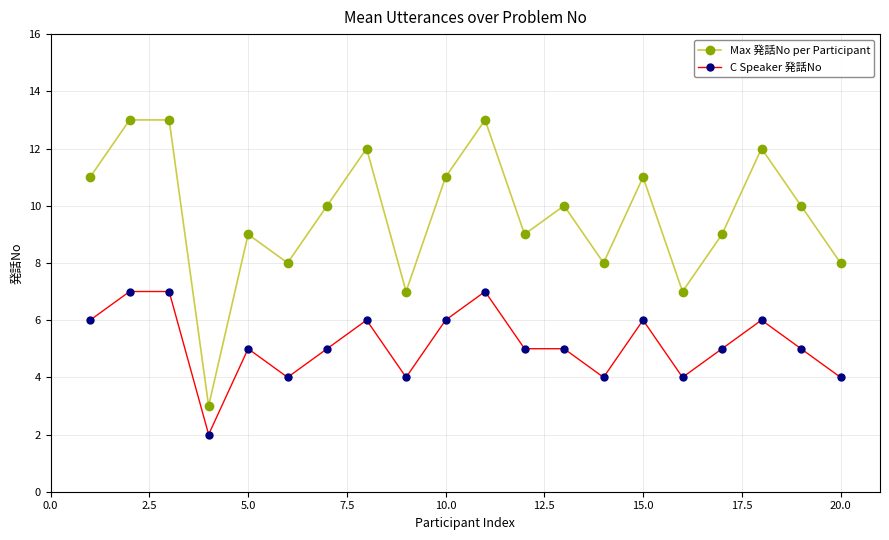

True or false: Max 発話No per Participant has more than 0 points higher than both neighbors.

True